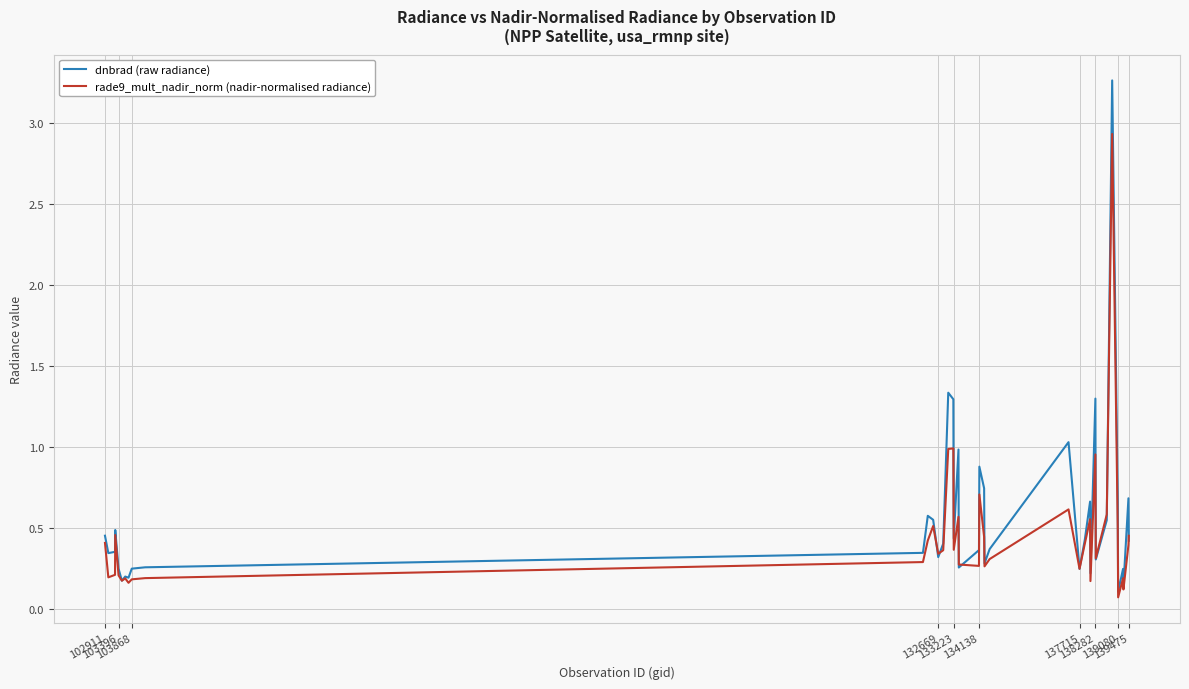

What is the maximum value for rade9_mult_nadir_norm (nadir-normalised radiance)?

2.9